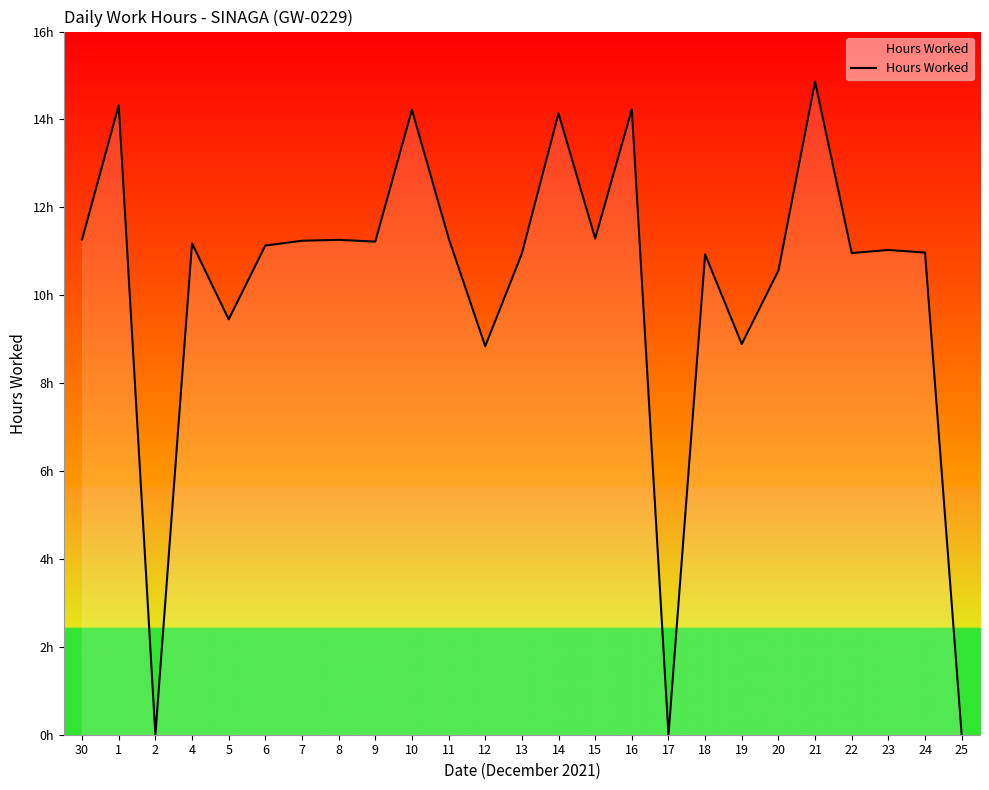

Where does the data first go above 11?

30